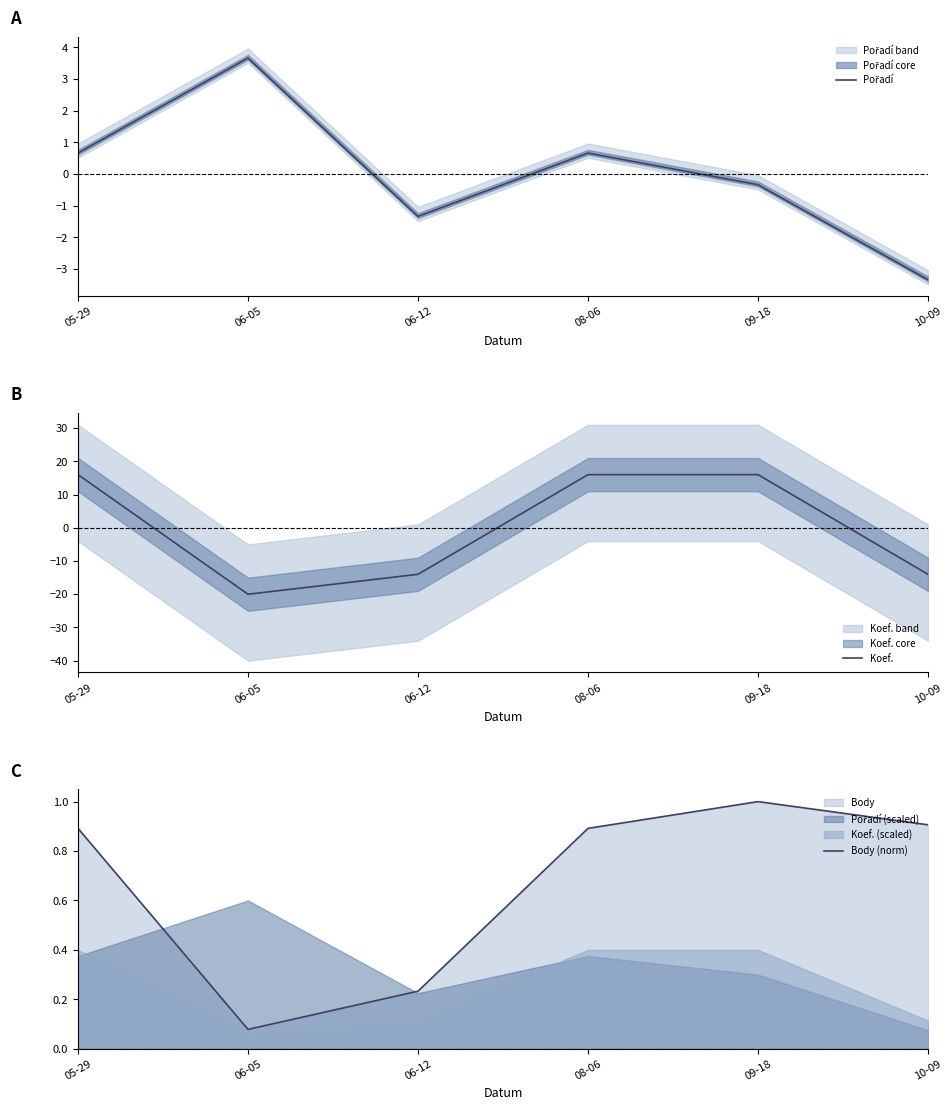

How many interior local valleys does the Koef. series have?

1